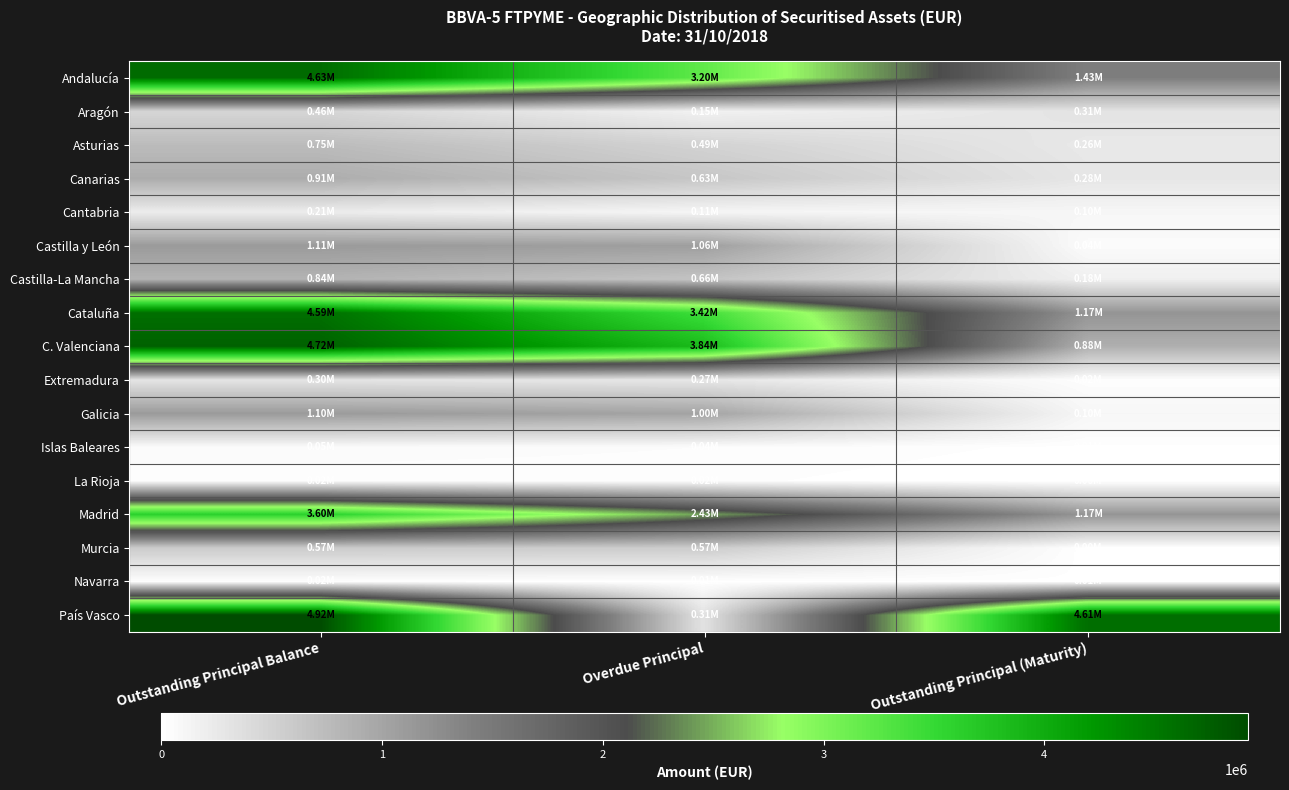

List the series in order of their peak value, lowest first.

Navarra, La Rioja, Islas Baleares, Cantabria, Extremadura, Aragón, Murcia, Asturias, Castilla-La Mancha, Canarias, Galicia, Castilla y León, Madrid, Cataluña, Andalucía, C. Valenciana, País Vasco